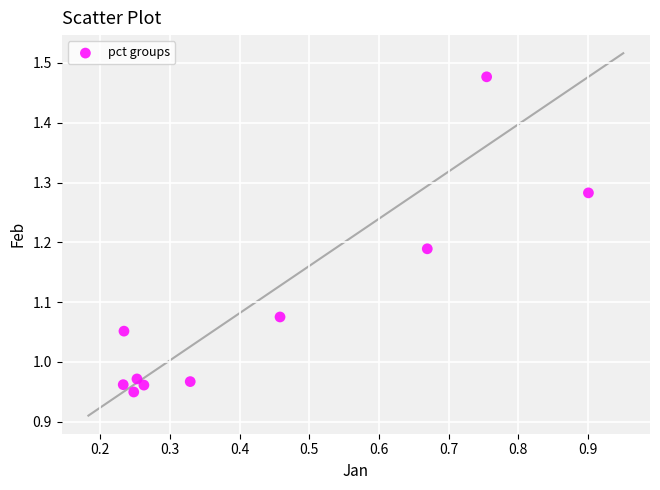

What is the average X value?

0.4